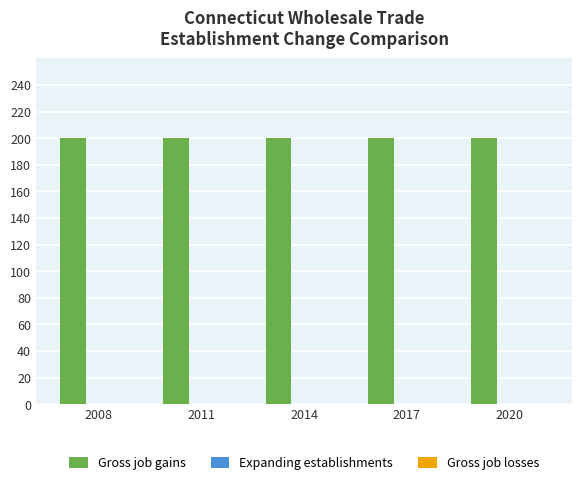

Is the value of Gross job losses at 2014 greater than the value of Expanding establishments at 2020?

No